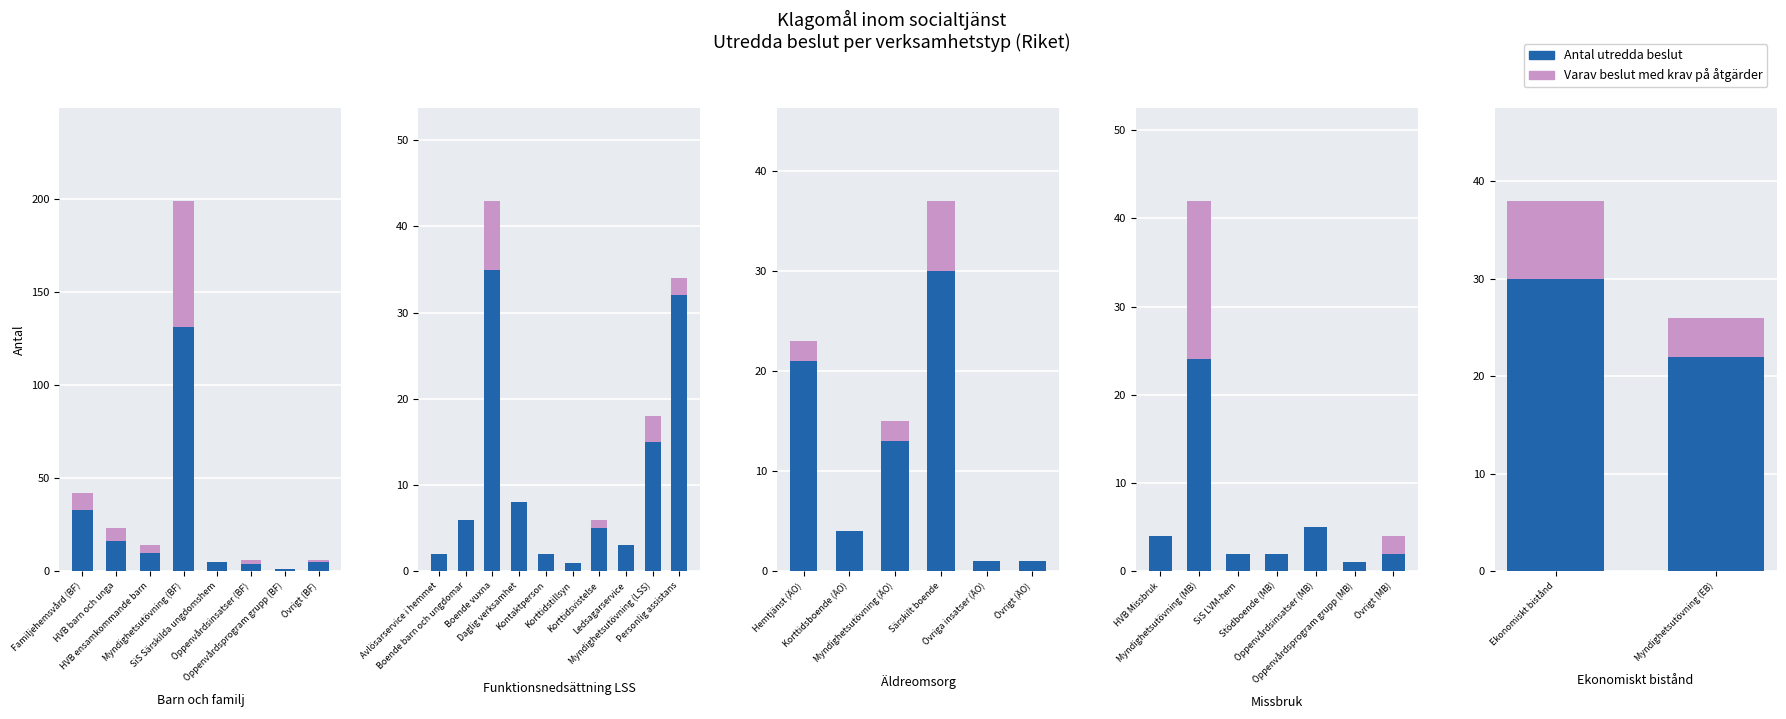

How many bars are there in each group?

2